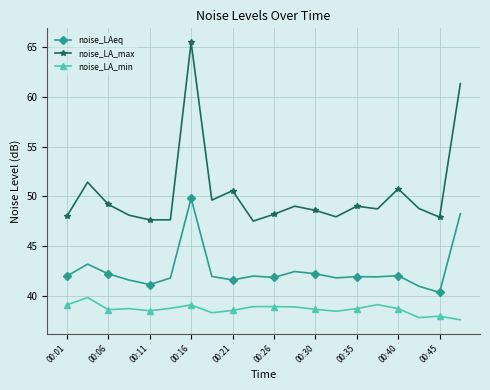

Which series has the widest spread of values?

noise_LA_max